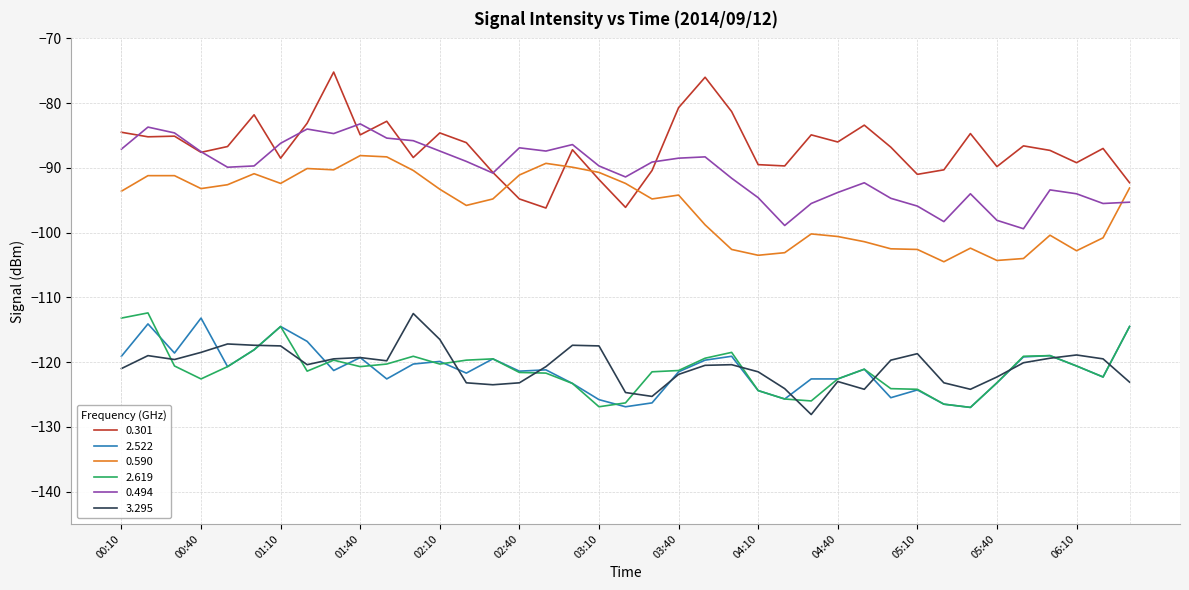

True or false: 0.494 and 2.619 intersect in this chart.

False